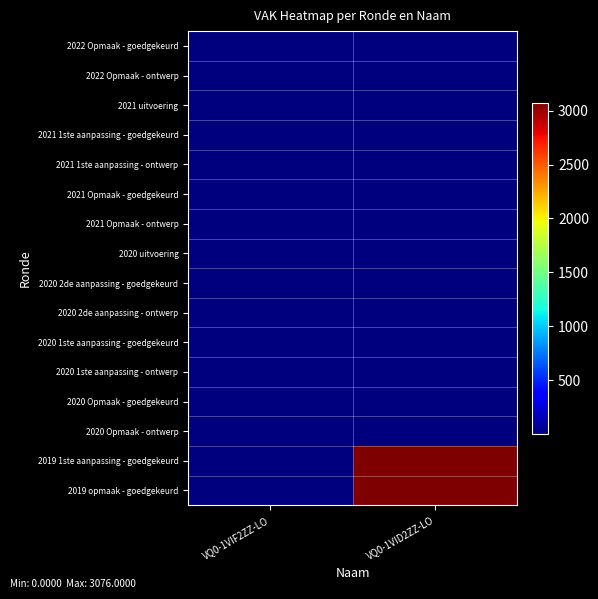

How many distinct data groups are displayed?

16